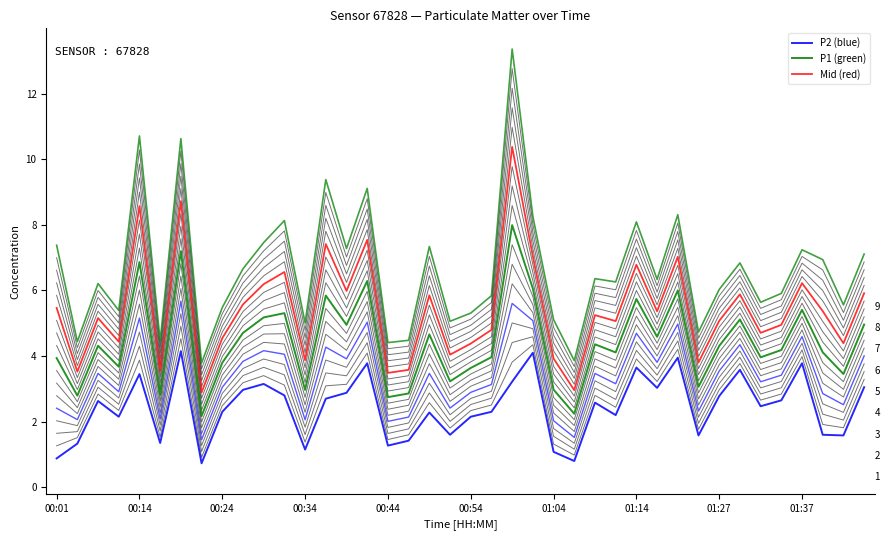

Does the chart have visible grid lines?

No